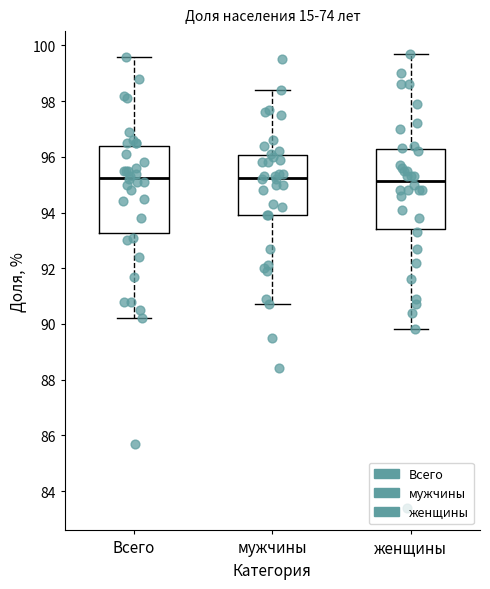

Where is the upper edge of the box for мужчины on the y-axis? The values are not printed on the chart, so give them approximately, as read against the axis.

96.0